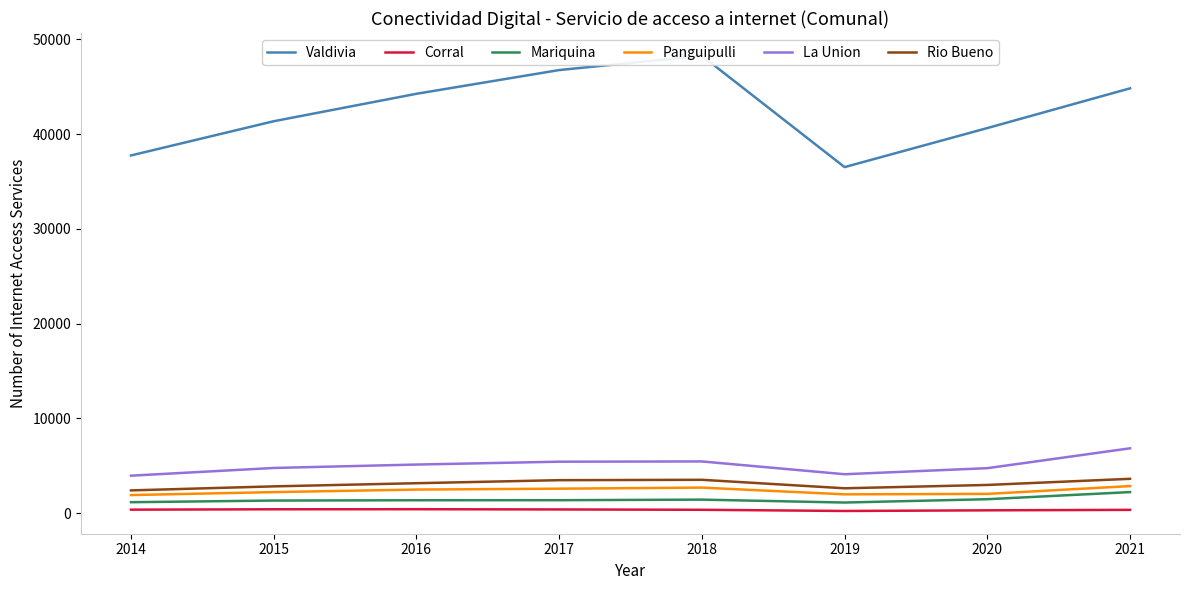

Count the number of categories in the chart.

8